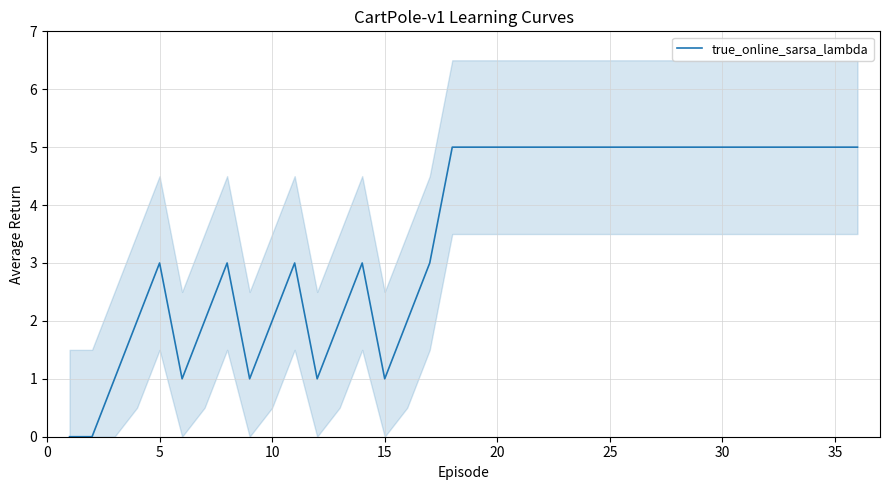

Is it true that true_online_sarsa_lambda equals 5 at 35?

True